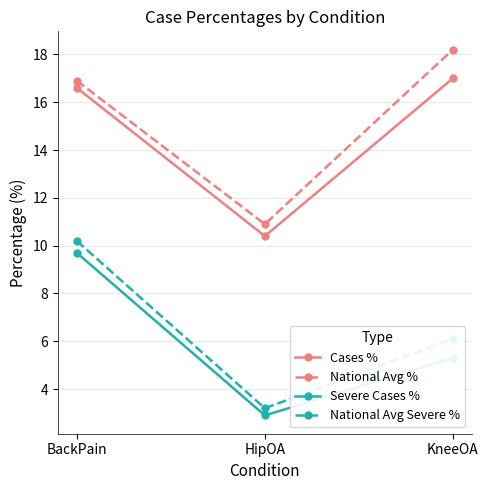

What is the difference between the maximum and minimum values in the Cases % series?

6.6